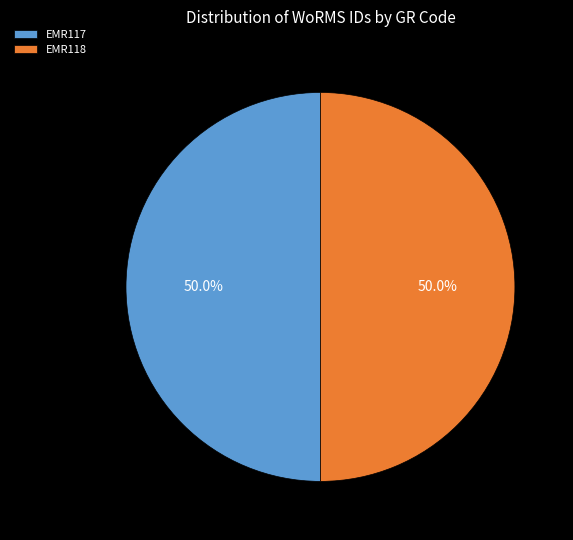

What is the total percentage of EMR118 and EMR117?

100.0%